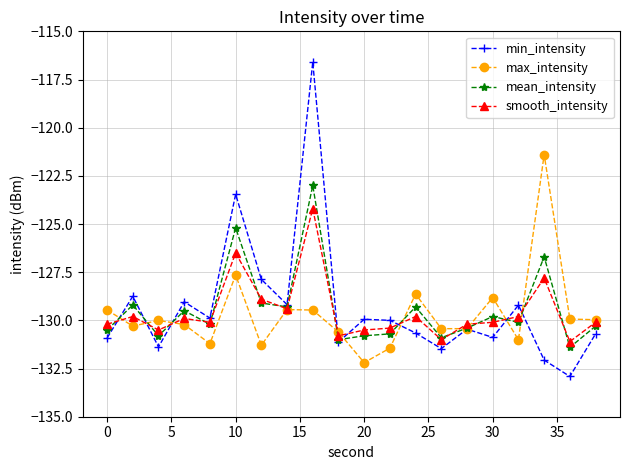

Which series has the largest range (max minus min)?

min_intensity